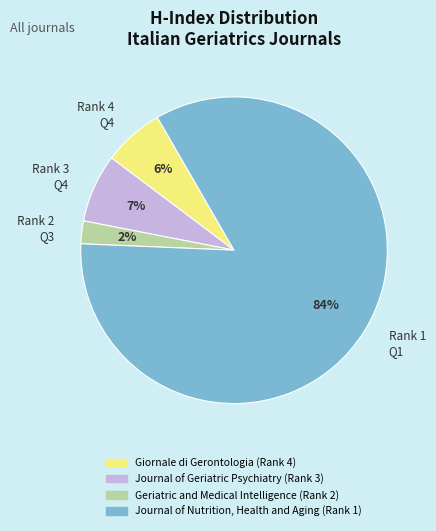

Rank the categories by value from lowest to highest.

Rank 2 Q3, Rank 4 Q4, Rank 3 Q4, Rank 1 Q1